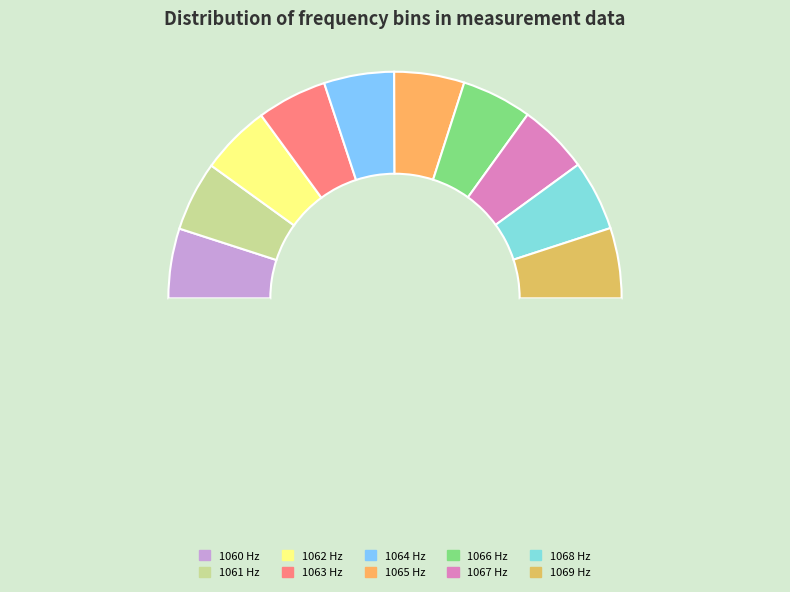

Count the number of slices in the pie.

11